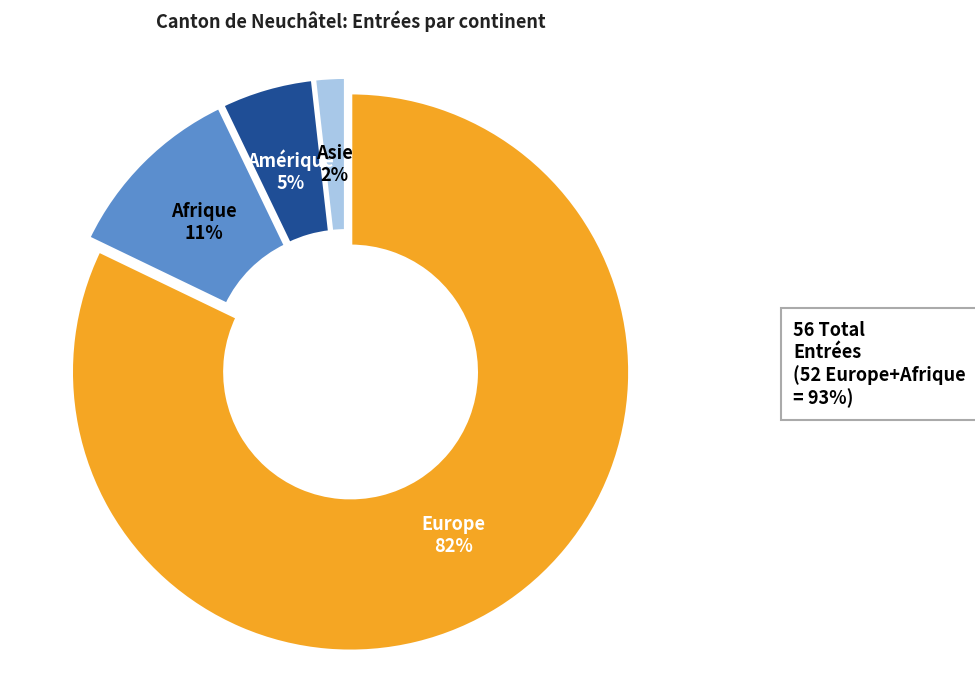

How many slices are in this pie chart?

4